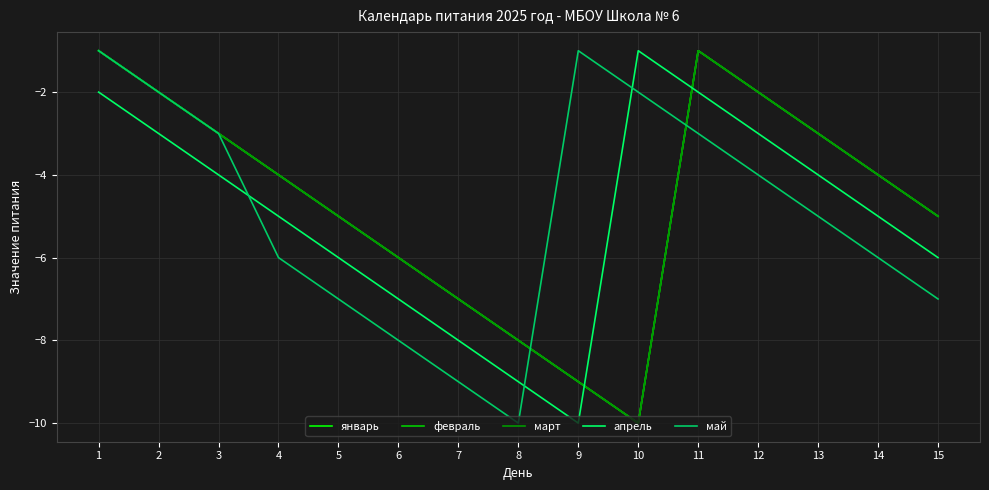

The value of март at 13 is -5. True or false?

False